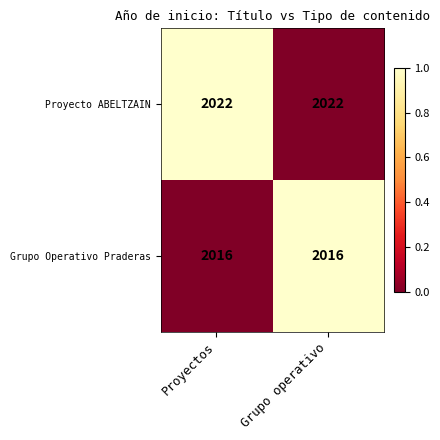

List the series in order of their peak value, lowest first.

Grupo Operativo Praderas, Proyecto ABELTZAIN